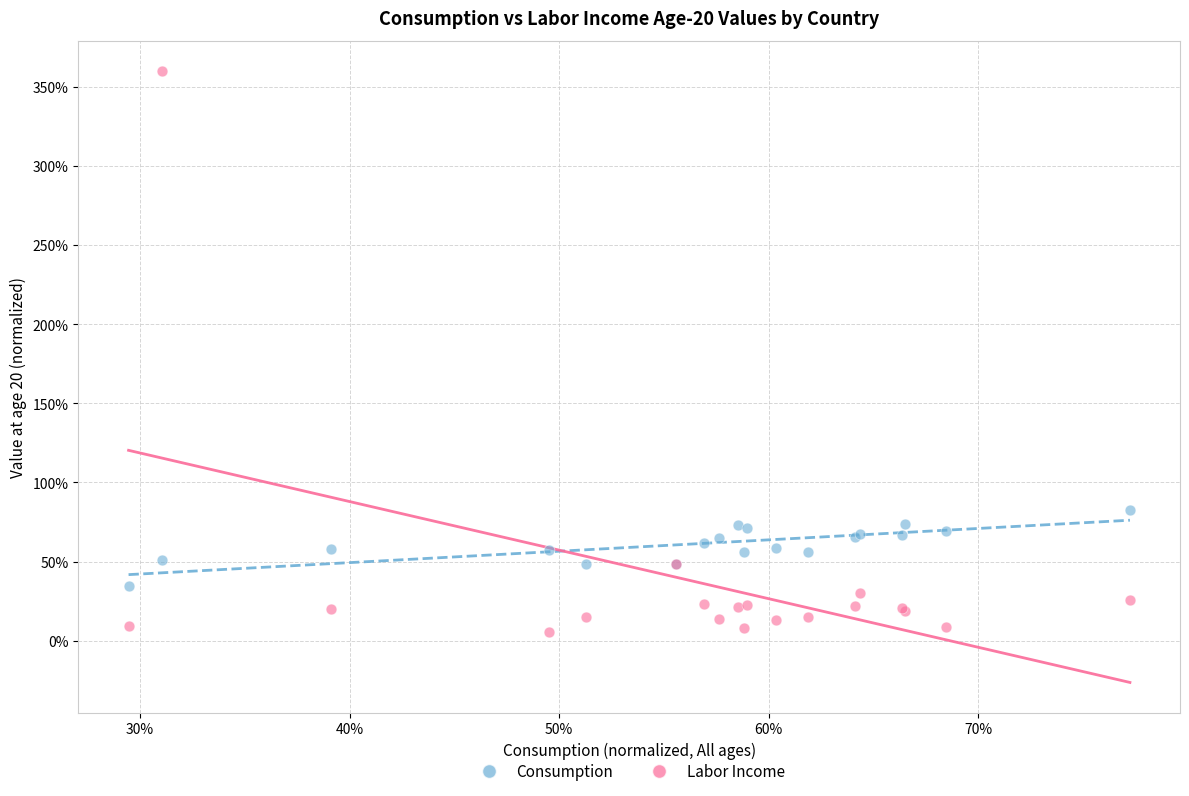

Which series has the largest Y range (max minus min)?

Labor Income